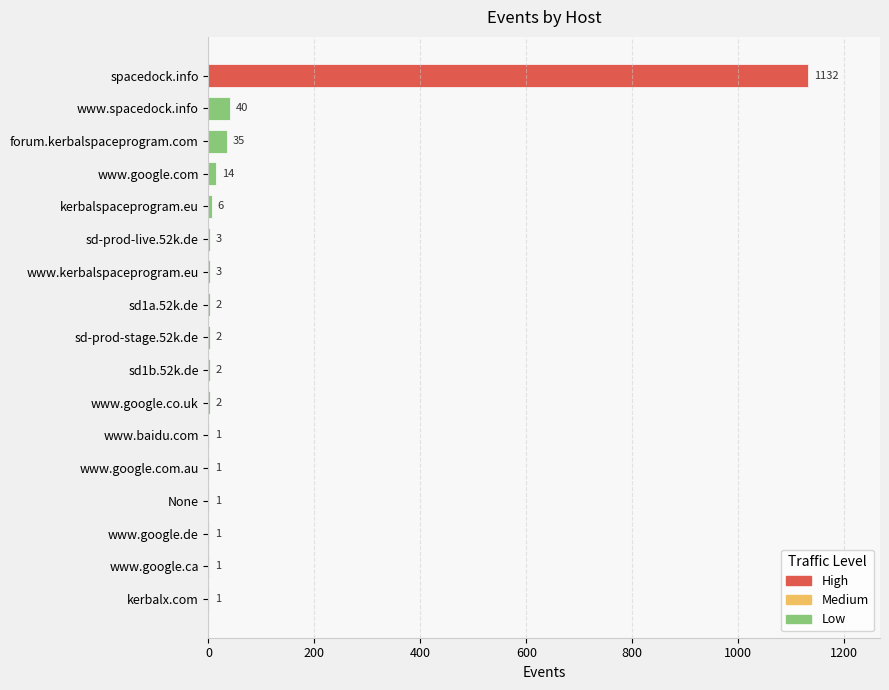

Between www.spacedock.info and www.kerbalspaceprogram.eu, which is larger?

www.spacedock.info